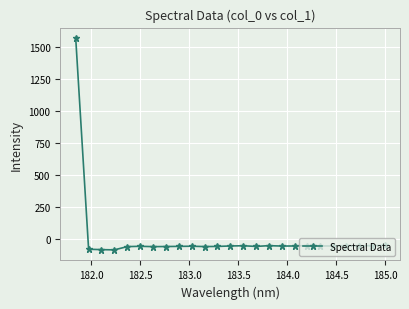

What is the difference between the maximum and minimum values?

1655.9